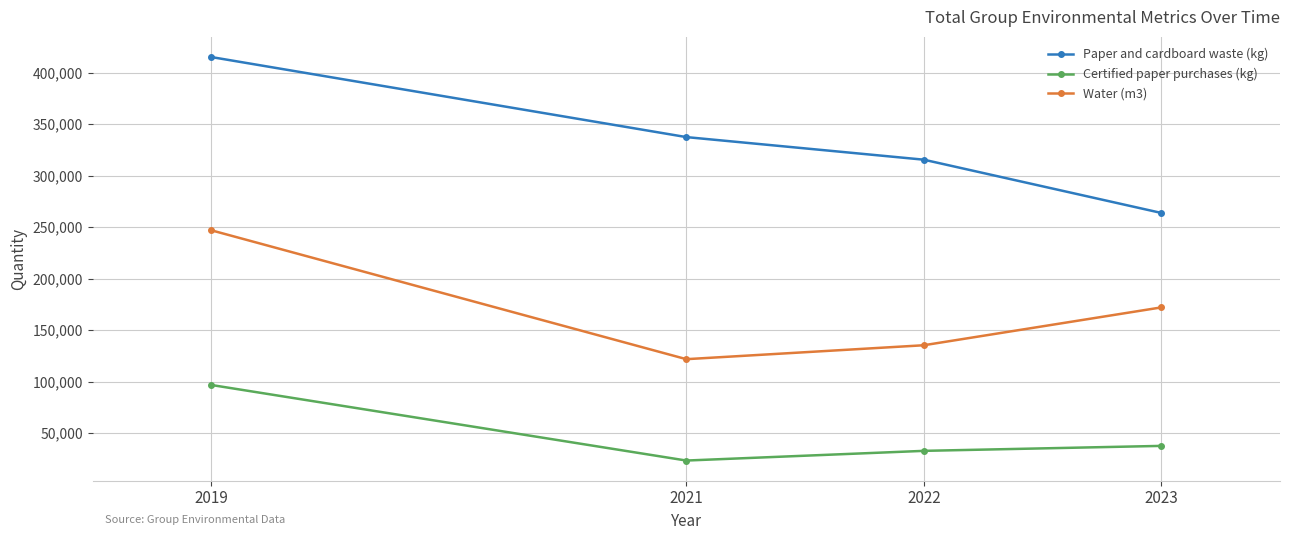

Which category has the lowest value across all series?

2021